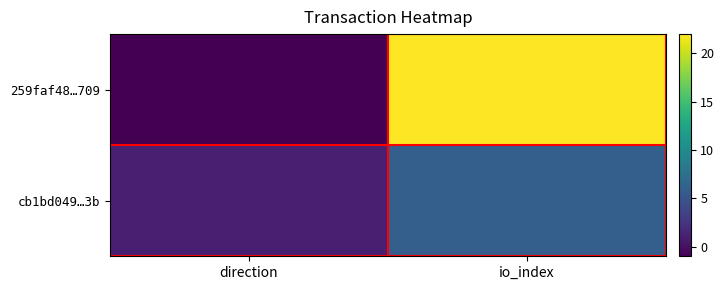

Rank the series by their maximum value, from lowest to highest.

cb1bd049…3b, 259faf48…709